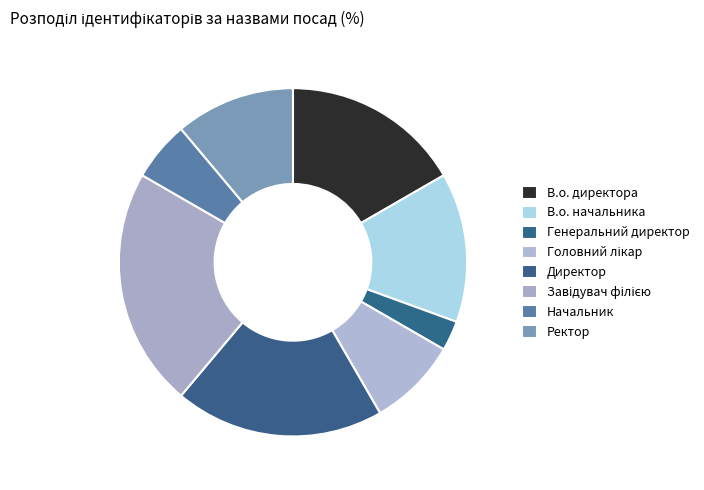

Rank the categories by value from lowest to highest.

Генеральний директор, Начальник, Головний лікар, Ректор, В.о. начальника, В.о. директора, Директор, Завідувач філією